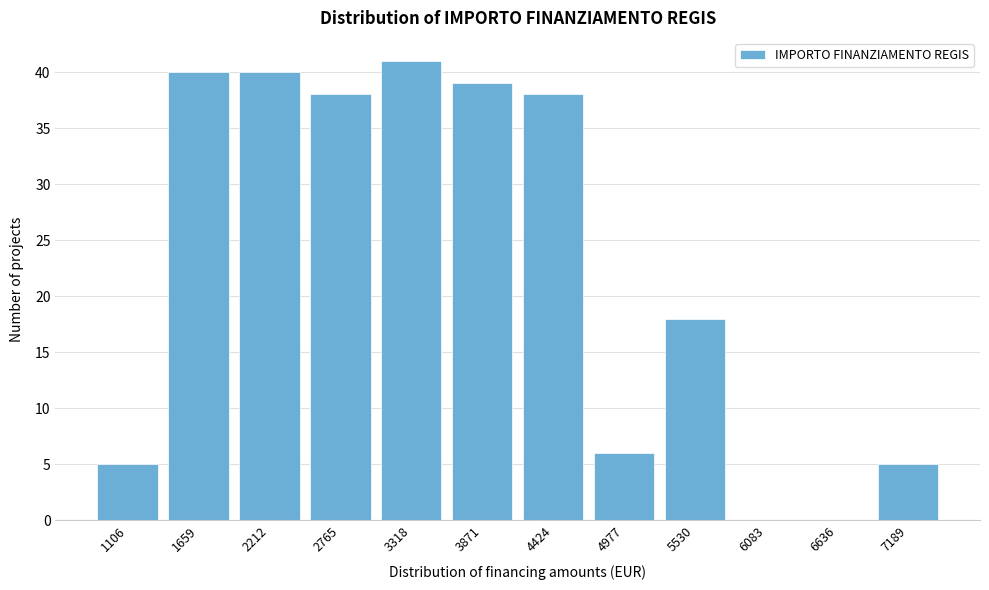

Reading left to right, list all the values displayed in this chart.

1106=5	1659=40	2212=40	2765=38	3318=41	3871=39	4424=38	4977=6	5530=18	6083=0	6636=0	7189=5